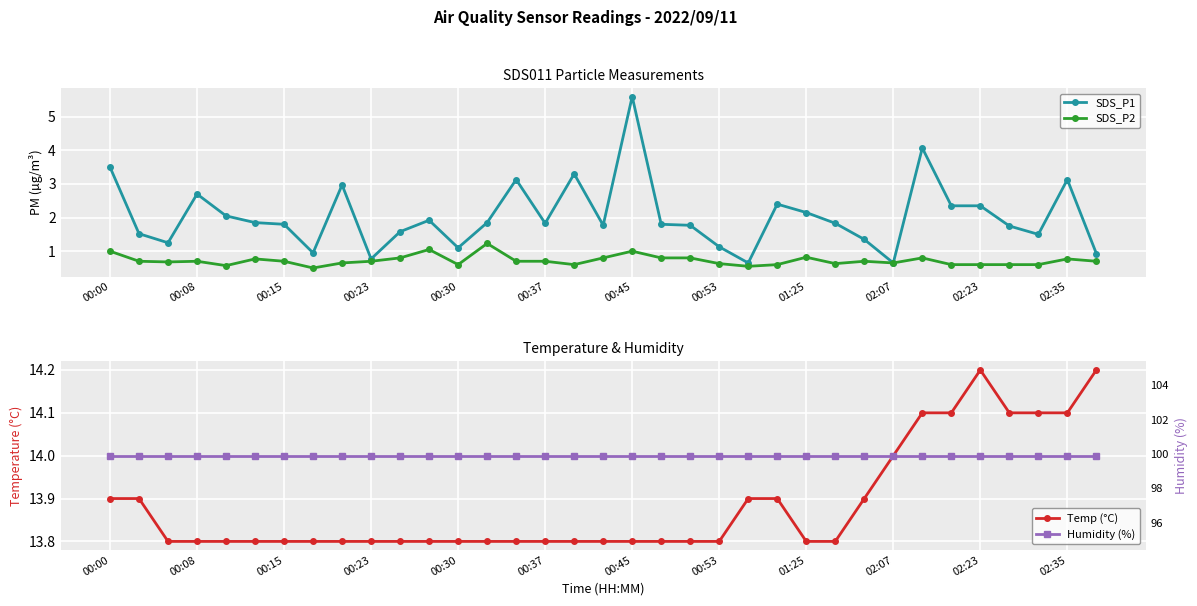

What is the greatest value displayed?

99.9